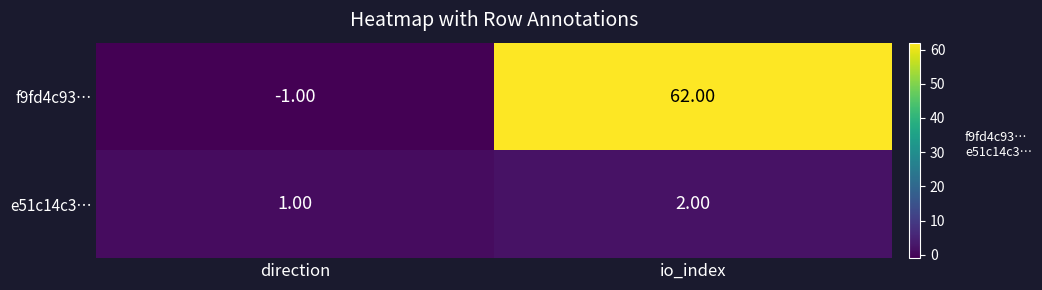

What is the difference between the maximum and minimum values in the f9fd4c93… series?

63